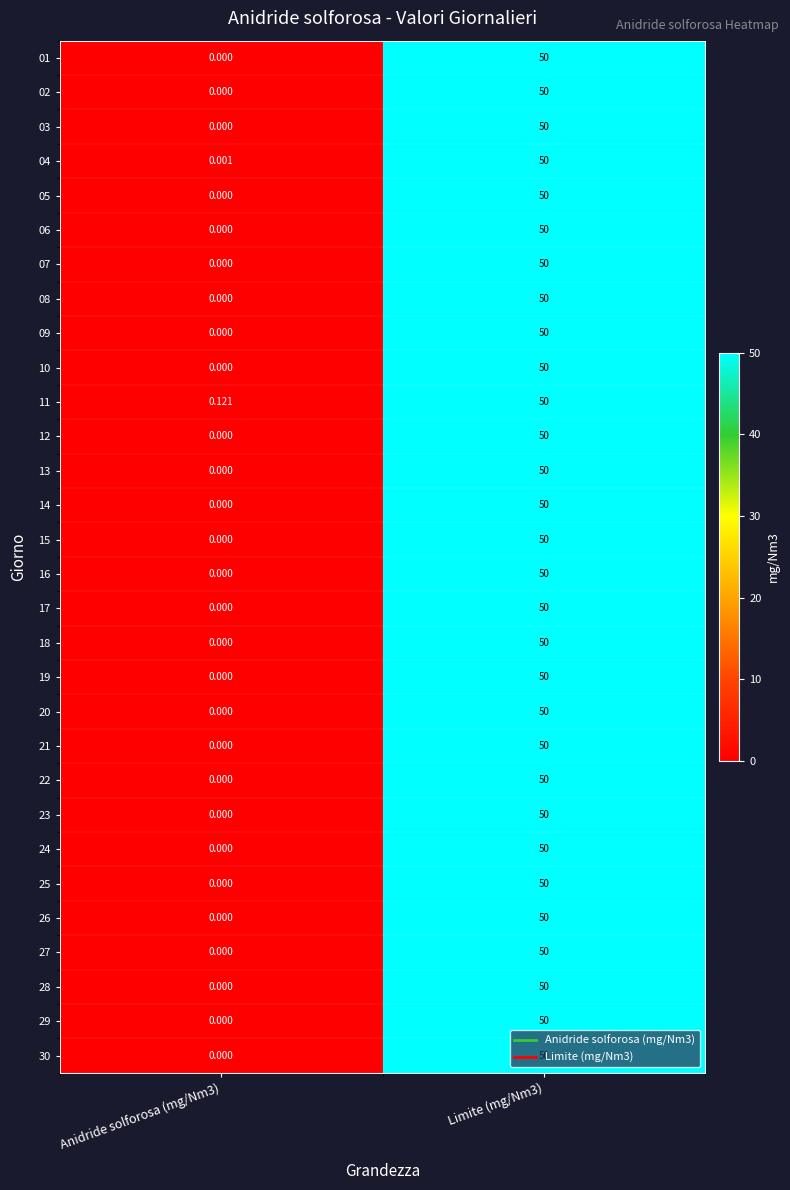

How many values in the 18 series are below 50?

1